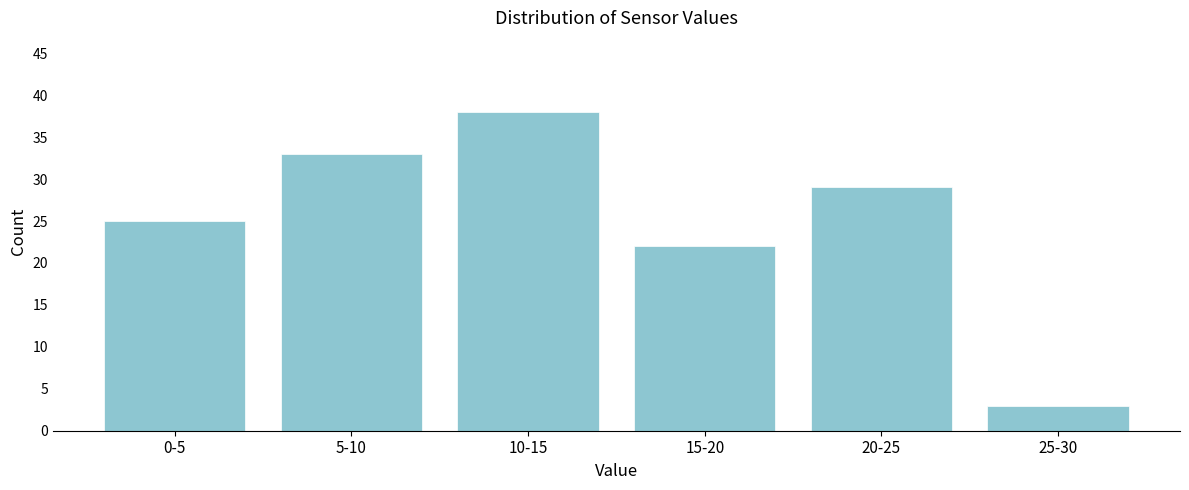

Reading left to right, transcribe all the data shown in this chart.

0-5=25	5-10=33	10-15=38	15-20=22	20-25=29	25-30=3